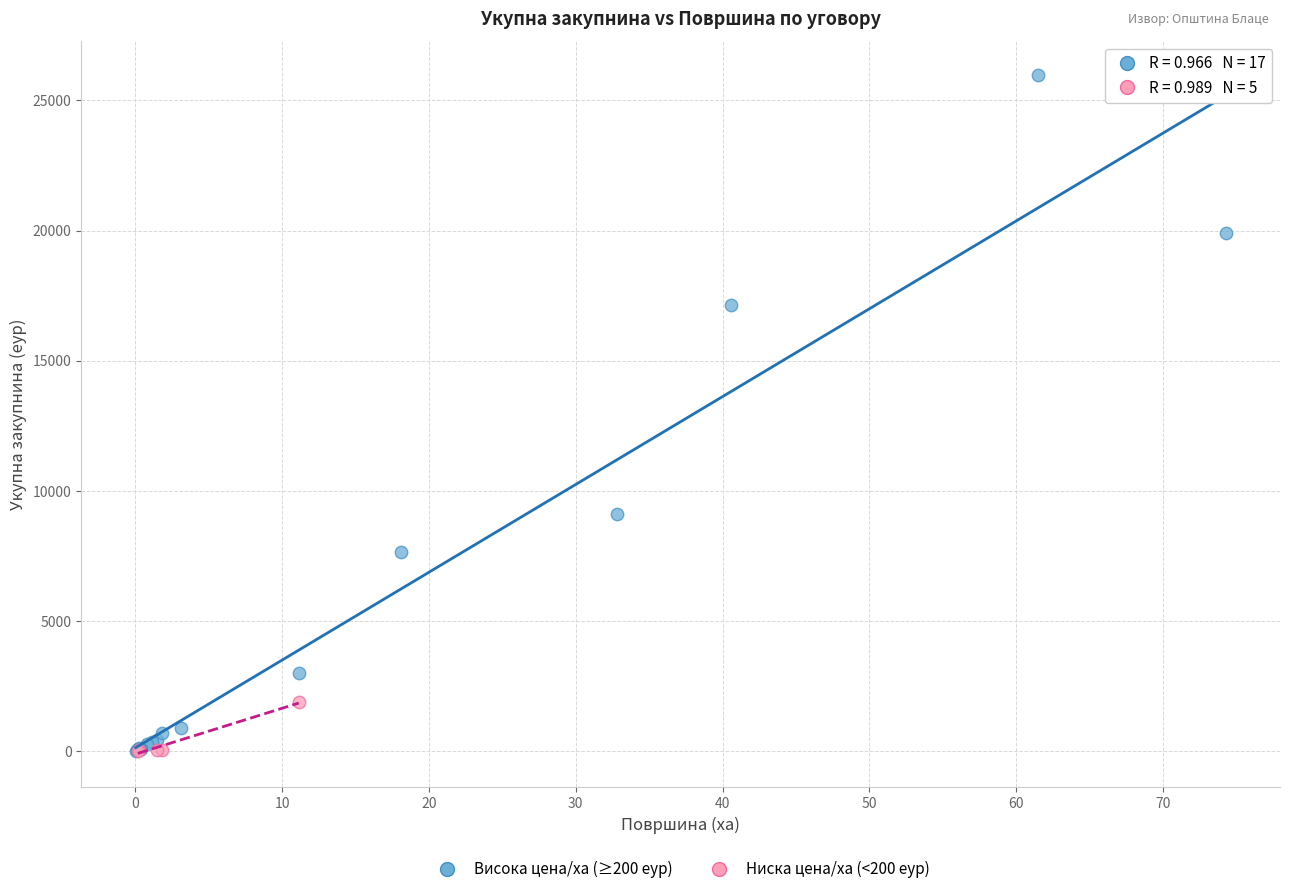

Which series contains the highest Y value?

Висока цена/ха (≥200 еур)